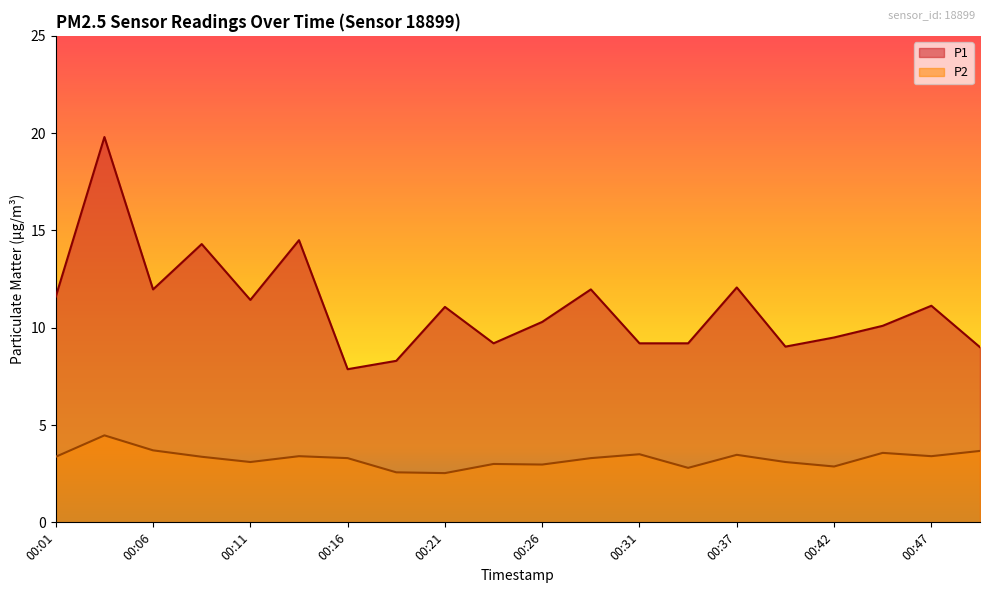

Where does the P2 series first go above 3?

00:01